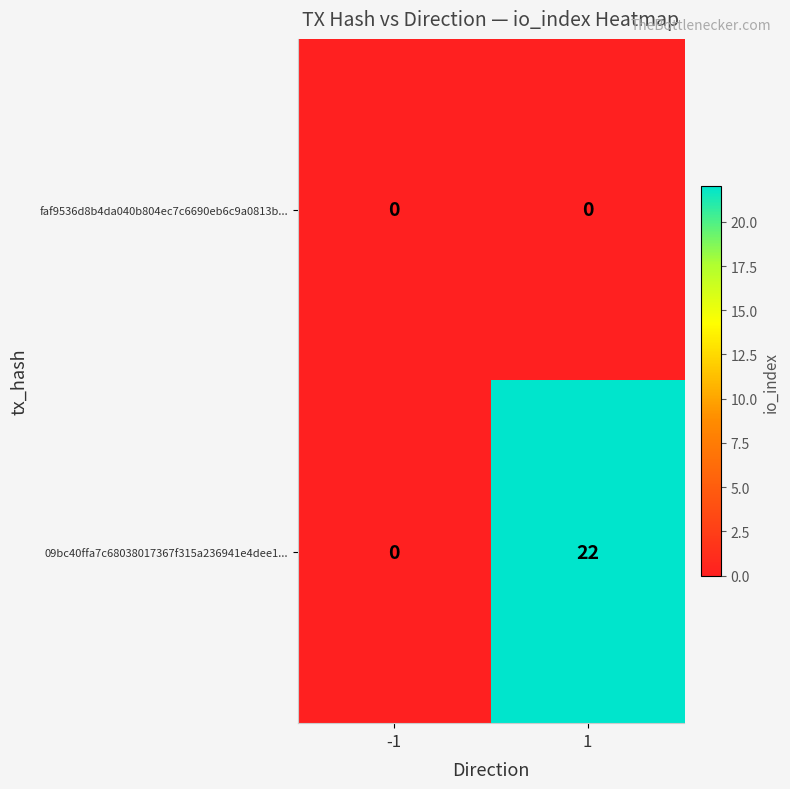

At which category is the sum across all series the highest?

1